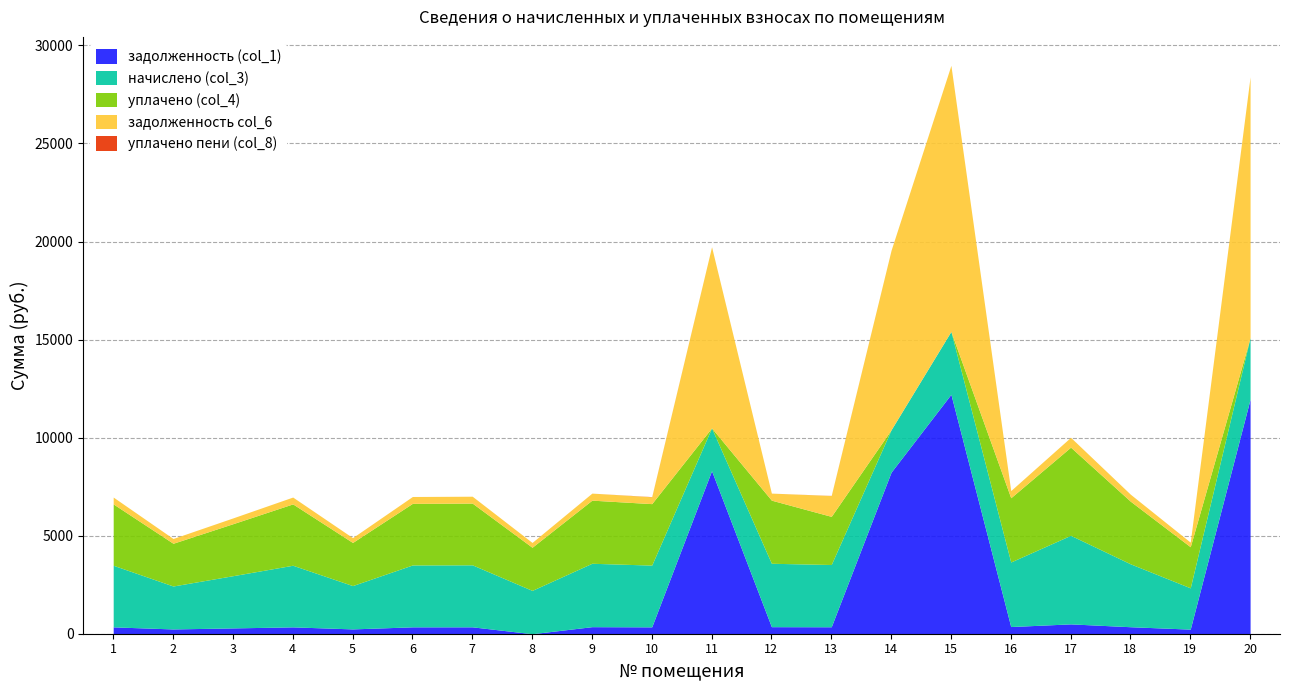

Count the number of categories in the chart.

20